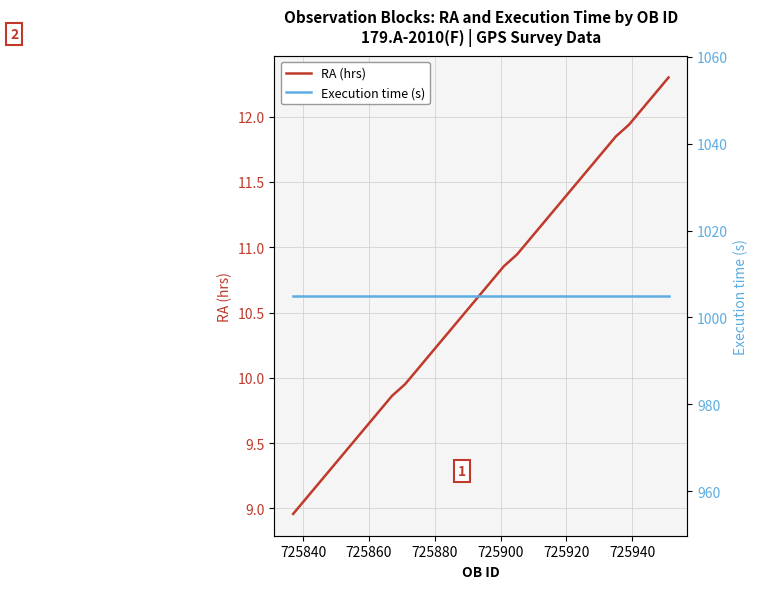

List the series in order of their peak value, lowest first.

RA (hrs), Execution time (s)